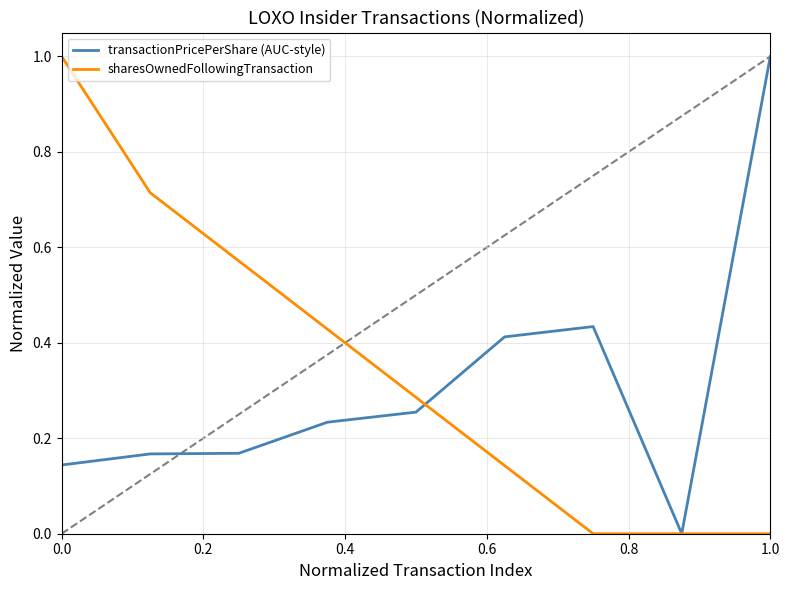

How many lines are shown in the chart?

2